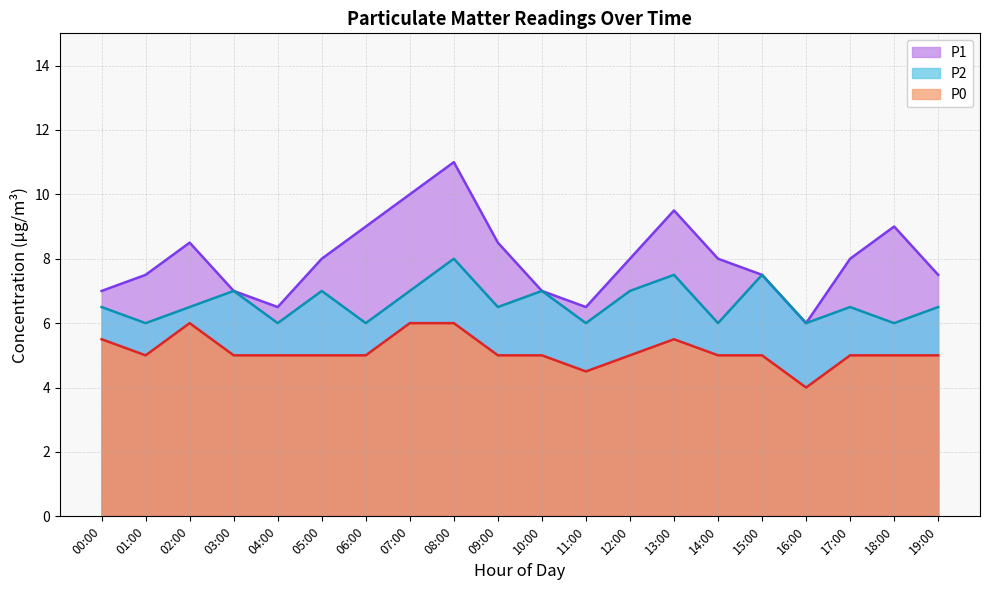

What position from the right is 15:00?

5